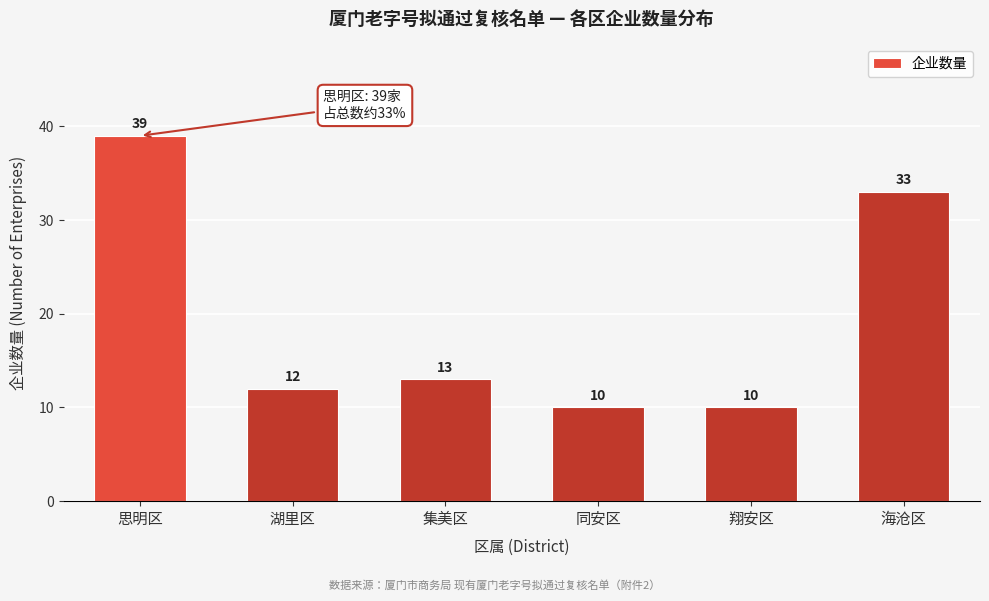

Reading left to right, list all the values displayed in this chart.

思明区=39	湖里区=12	集美区=13	同安区=10	翔安区=10	海沧区=33